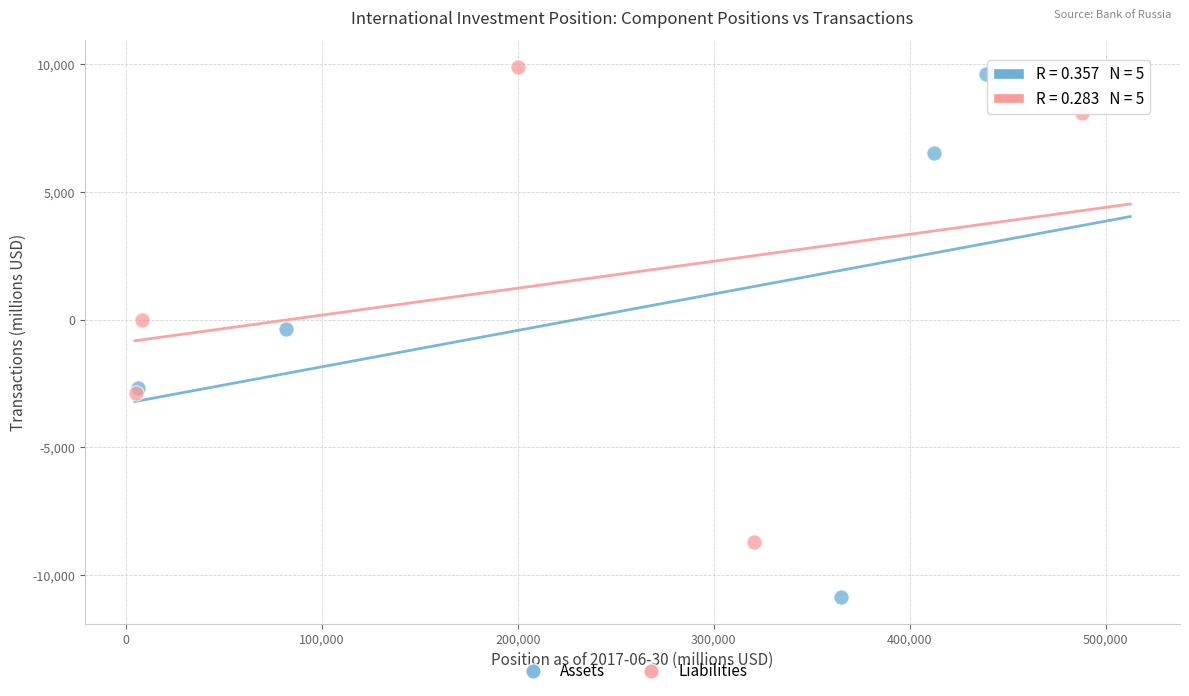

Which series reaches the minimum Y coordinate?

Assets